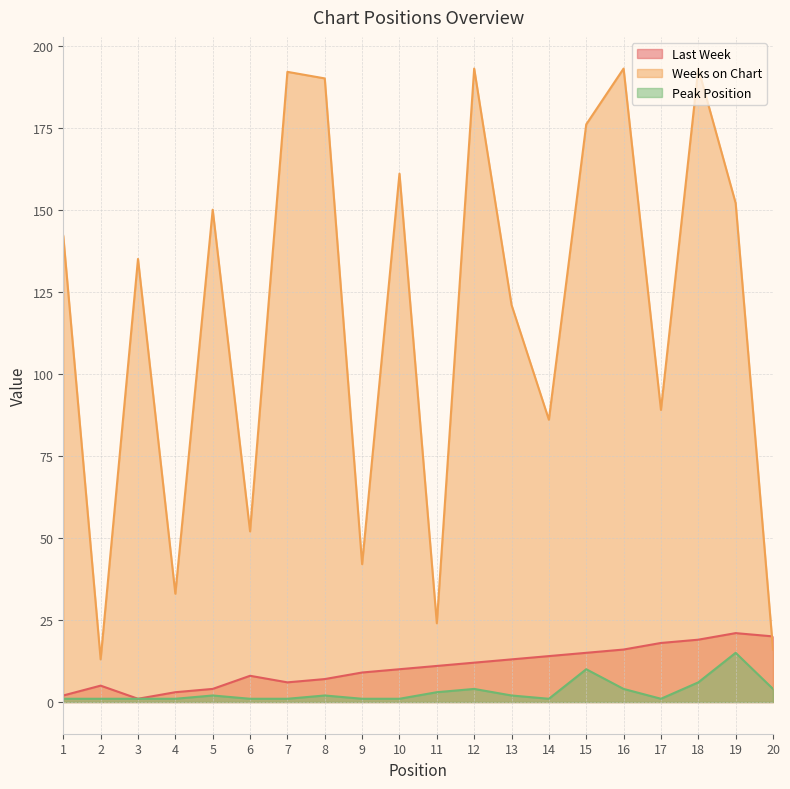

The value of Last Week at 15 is 22. True or false?

False